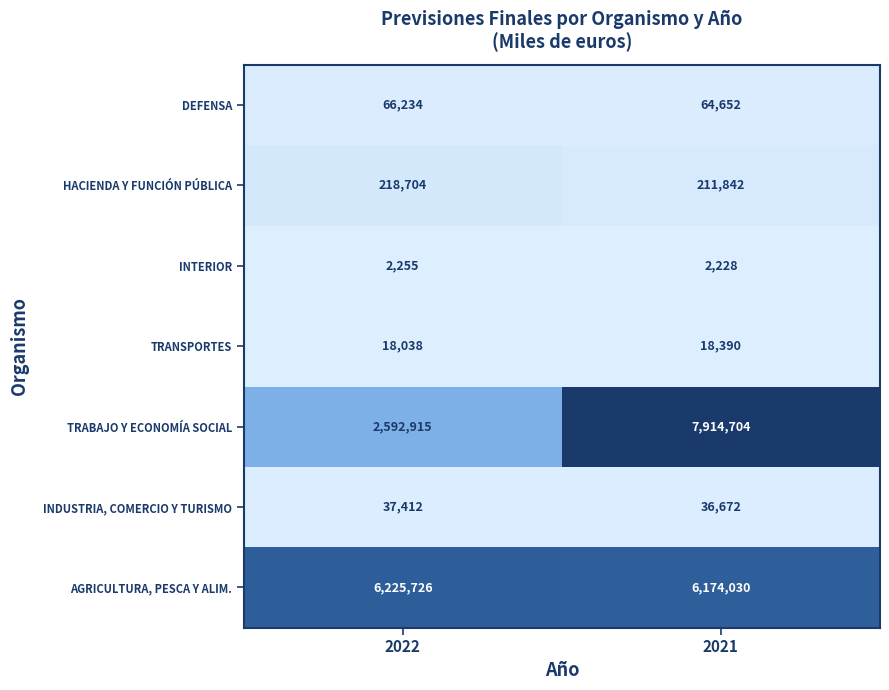

Reading left to right, what are all the values shown in this chart?

DEFENSA: 66234	64652
HACIENDA Y FUNCIÓN PÚBLICA: 218704	211842
INTERIOR: 2255	2228
TRANSPORTES: 18038	18390
TRABAJO Y ECONOMÍA SOCIAL: 2592915	7914704
INDUSTRIA, COMERCIO Y TURISMO: 37412	36672
AGRICULTURA, PESCA Y ALIM.: 6225726	6174030